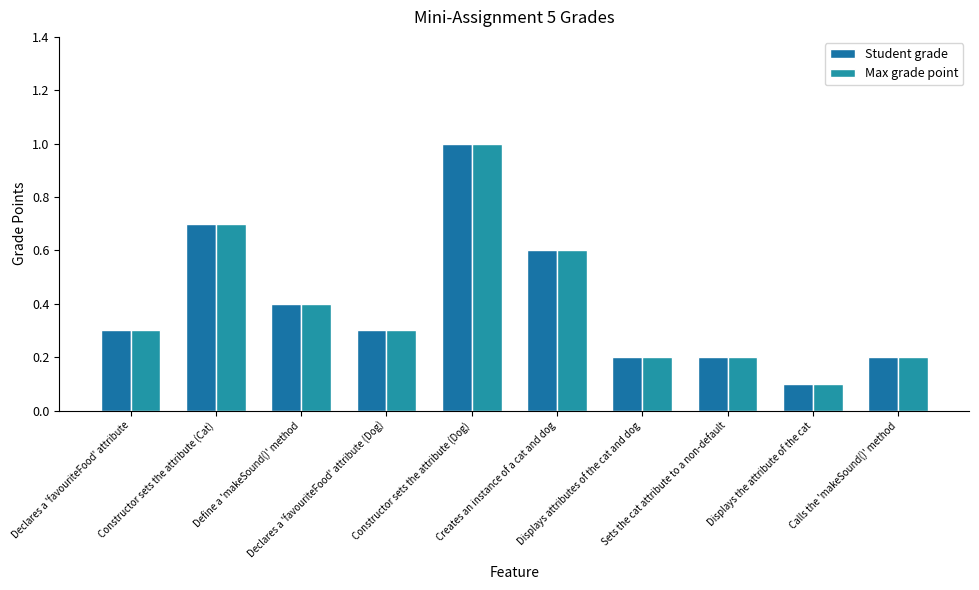

Are the bars horizontal?

No